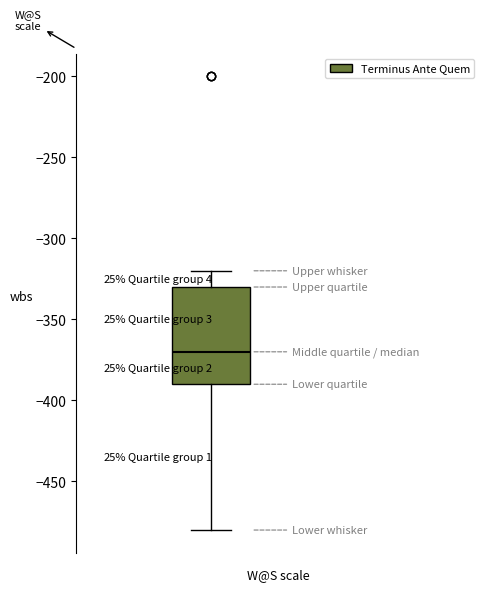

Transcribe this box plot: give where the median line is, the range the box spans, and where the two whiskers end, as read against the y-axis. The values are not printed on the chart, so give them approximately, as read against the axis.

median -370, box -390 to -330, whiskers -480 to -320